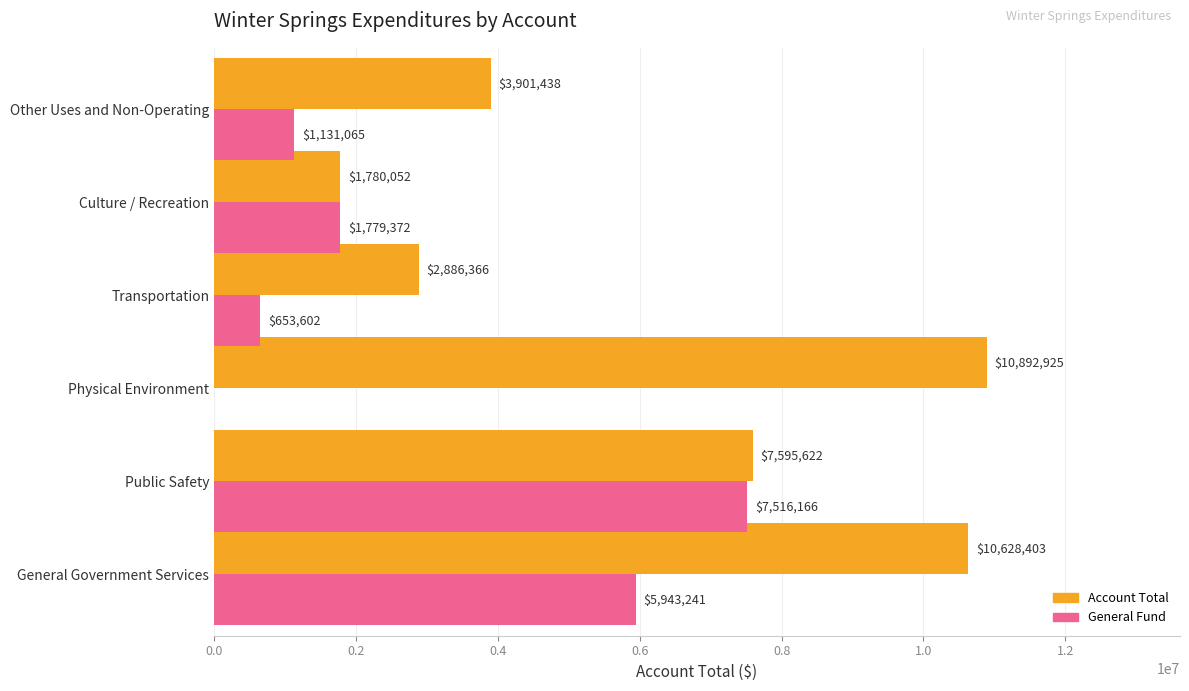

What are all the series names shown in the legend?

Account Total, General Fund